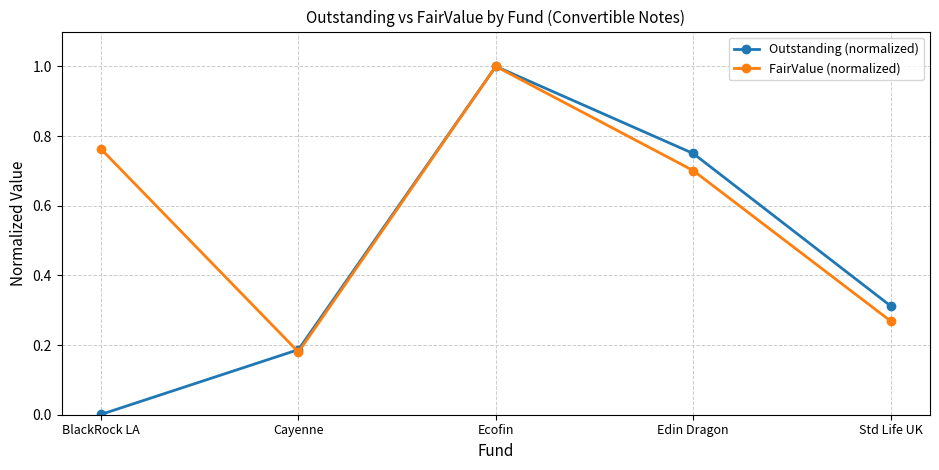

Which series has the largest range (max minus min)?

Outstanding (normalized)